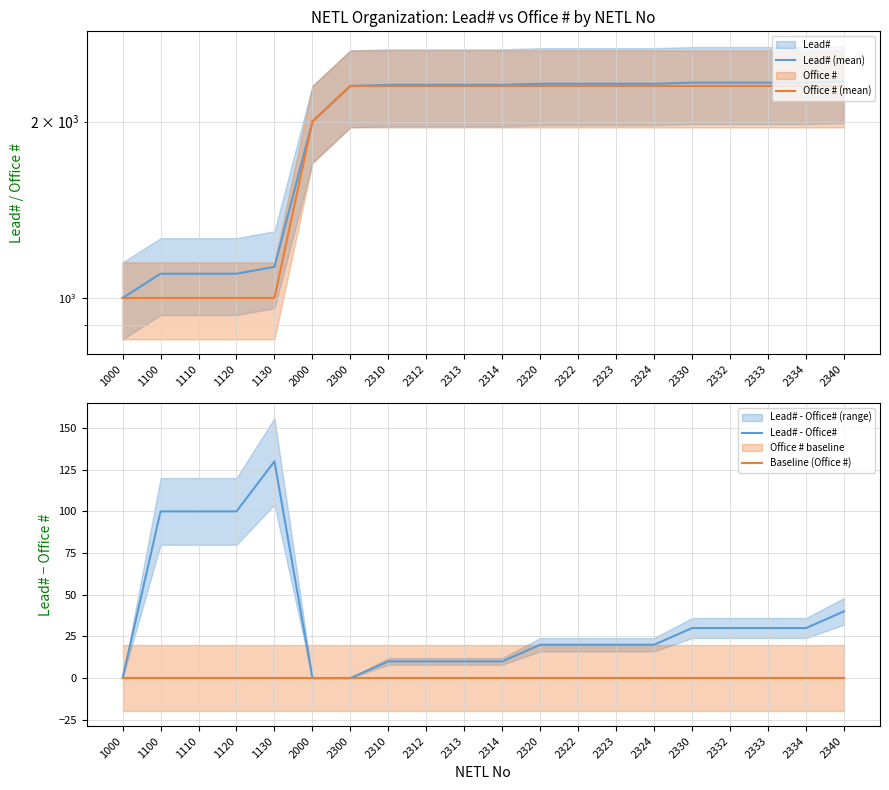

True or false: Lead# (mean) and Baseline (Office #) intersect in this chart.

False